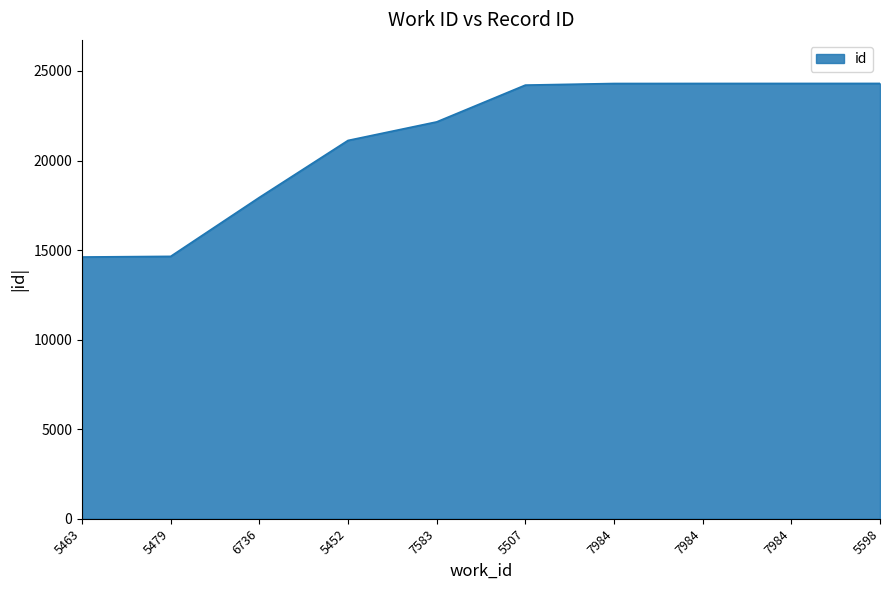

True or false: the data shows 12593 at 7984.

False